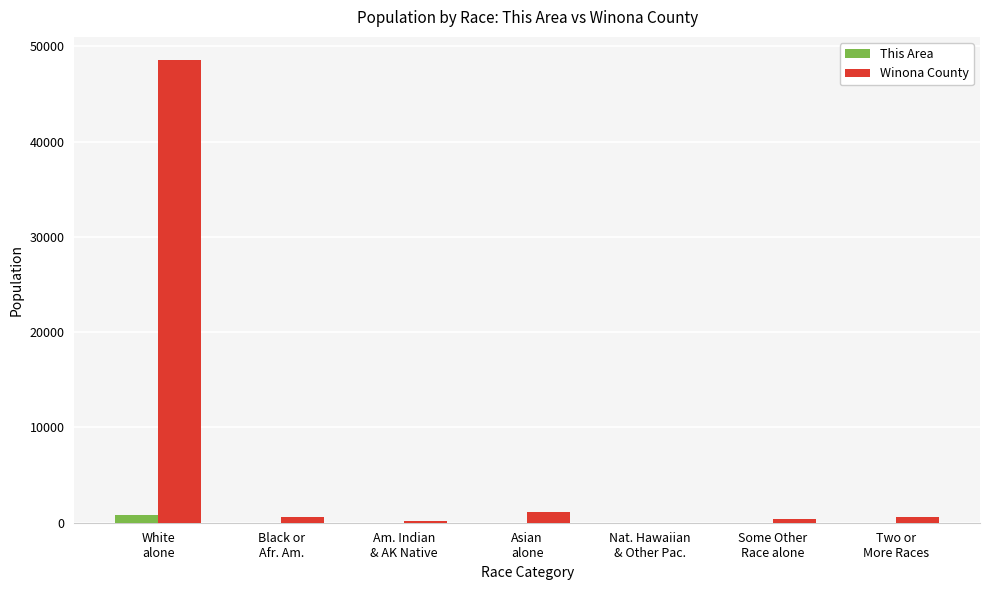

Which series has the largest total across all categories?

Winona County